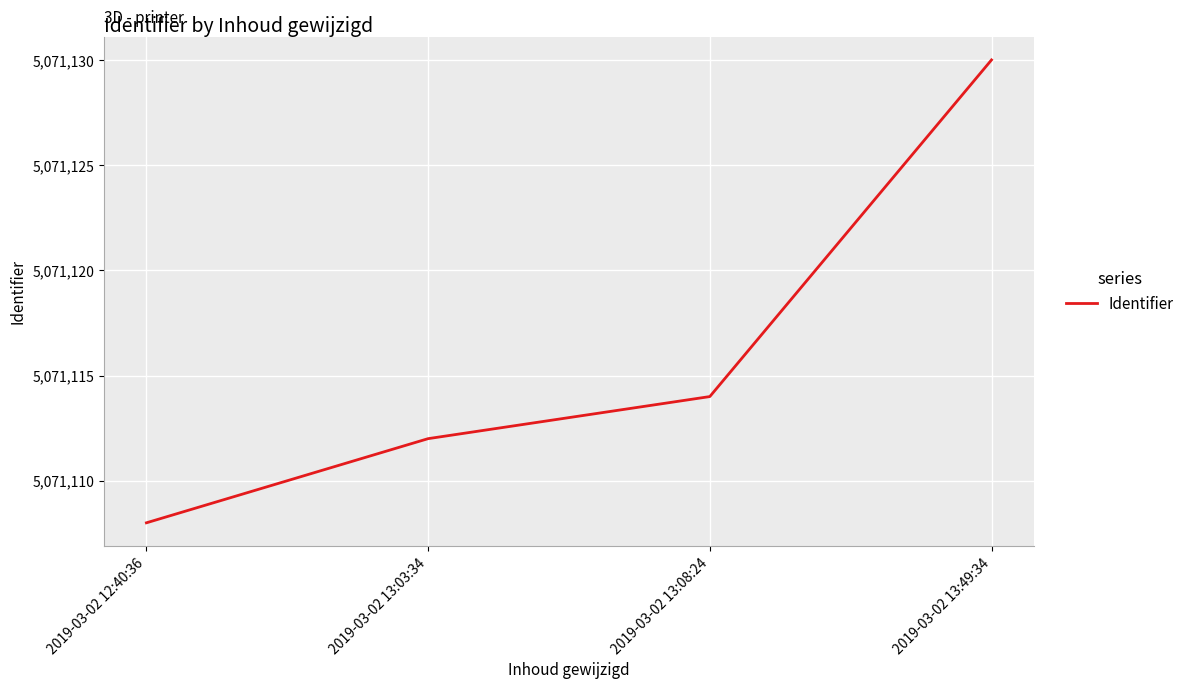

Approximately how many times larger is the value at 2019-03-02 13:49:34 compared to 2019-03-02 12:40:36?

1.0